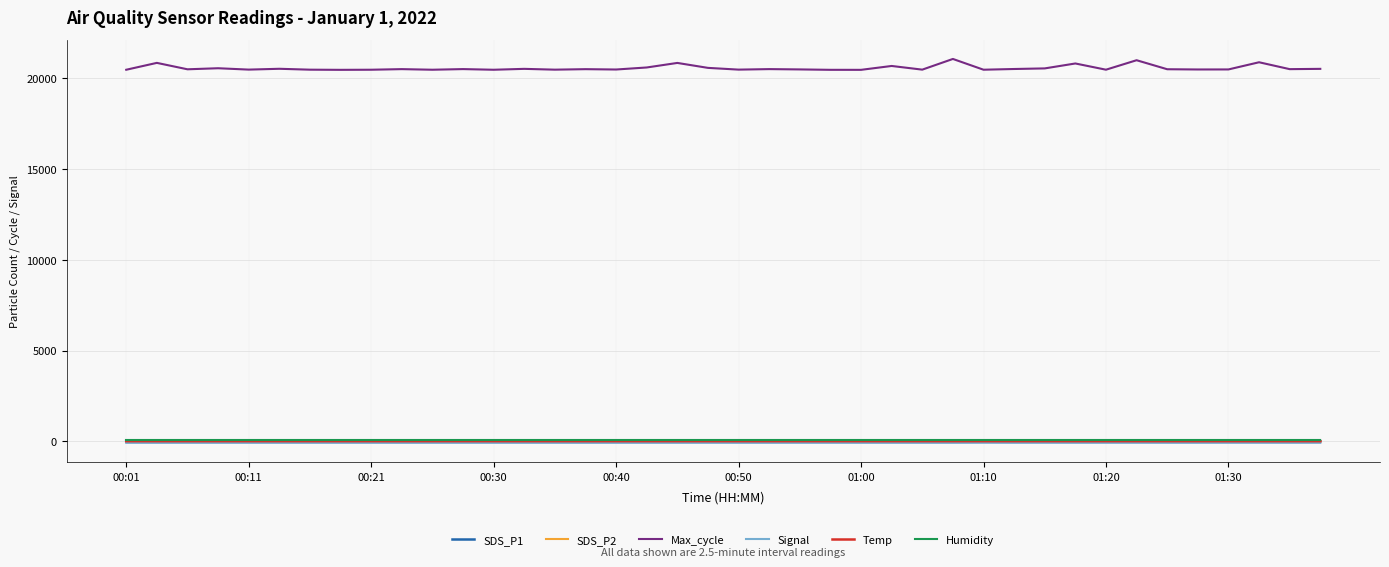

Which series has the largest total across all categories?

Max_cycle